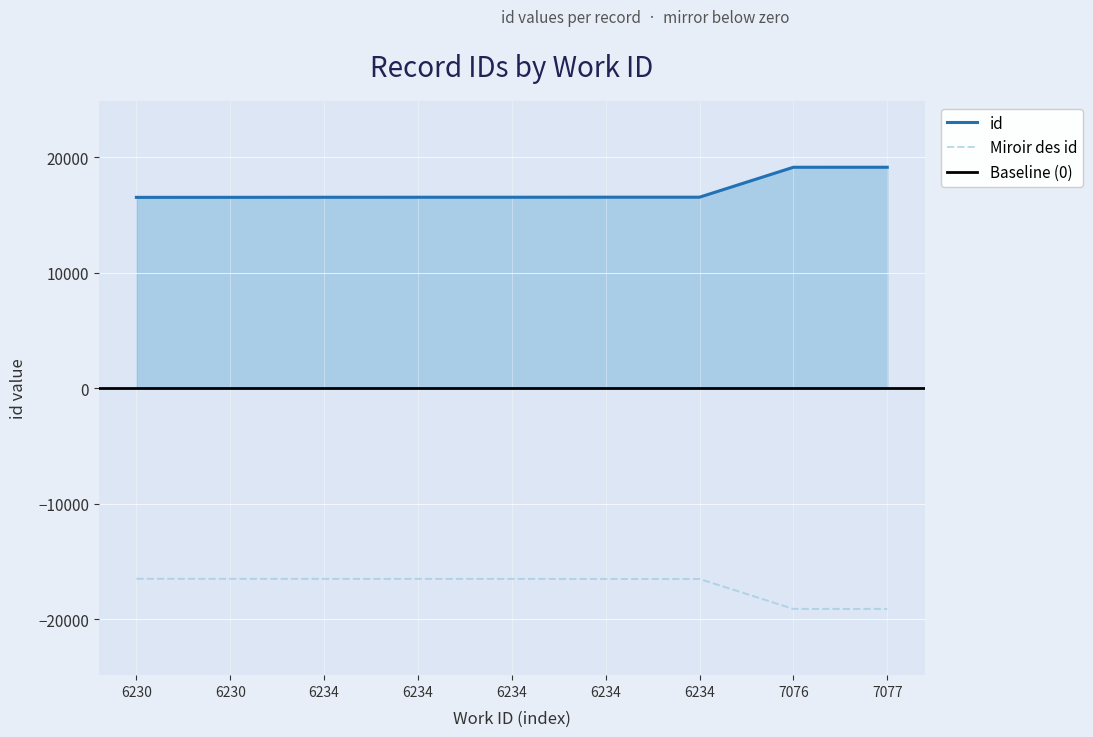

Which label corresponds to the largest value in the chart?

7077